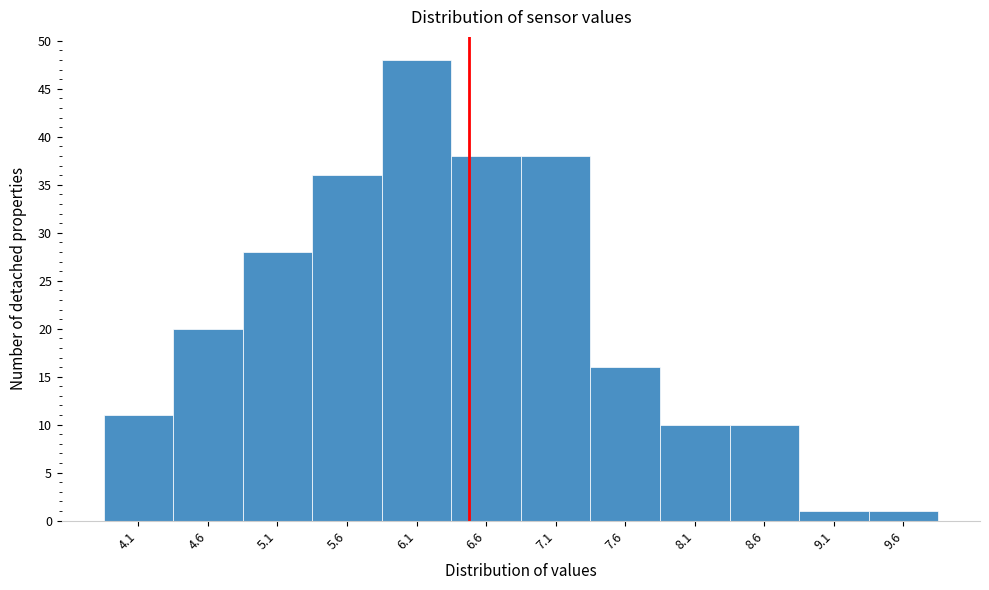

Reading left to right, extract all data points from this chart.

11	20	28	36	48	38	38	16	10	10	1	1